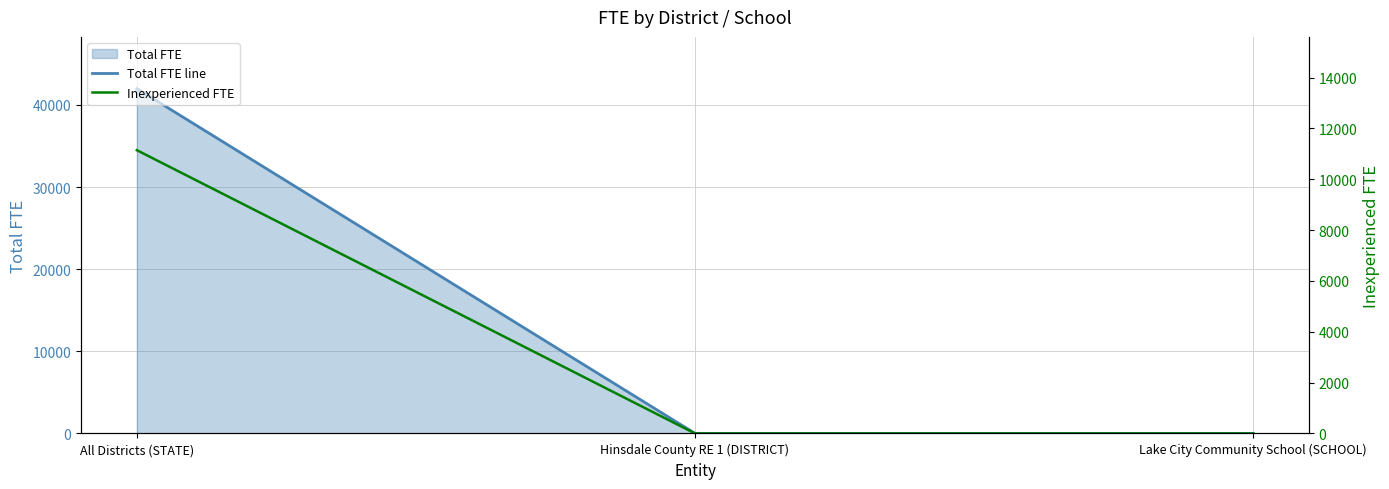

What is the label of the 2nd point from the right?

Hinsdale County RE 1 (DISTRICT)